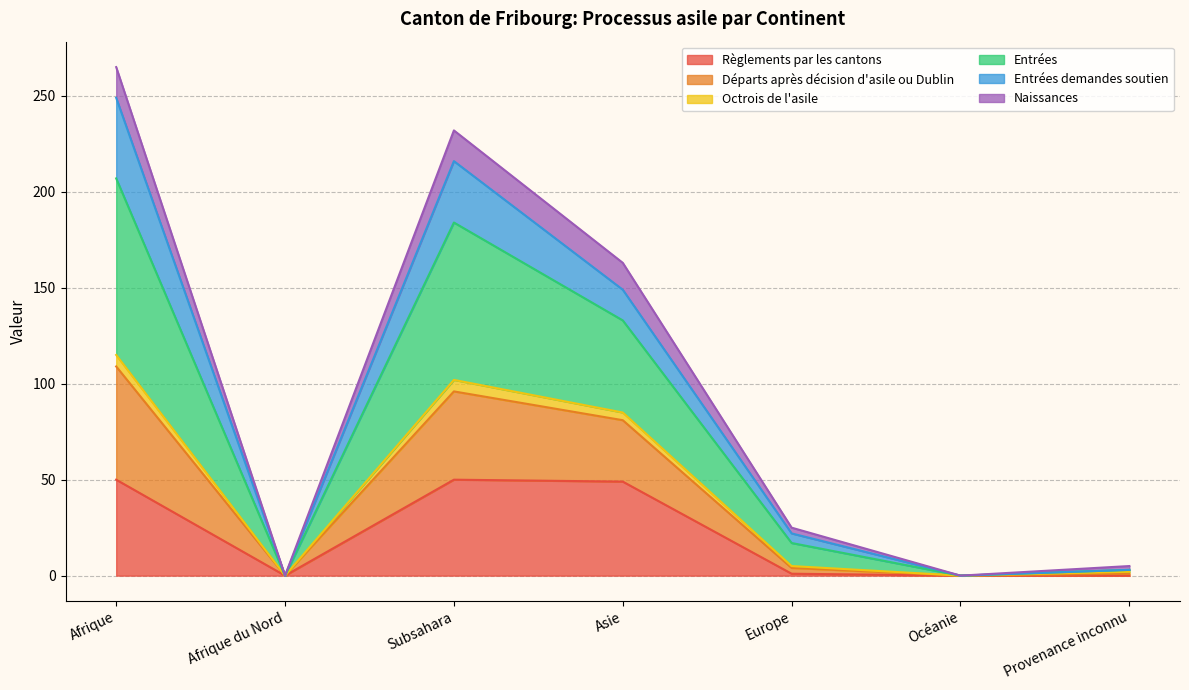

True or false: Départs après décision d'asile ou Dublin has more than 0 interior local peaks.

True